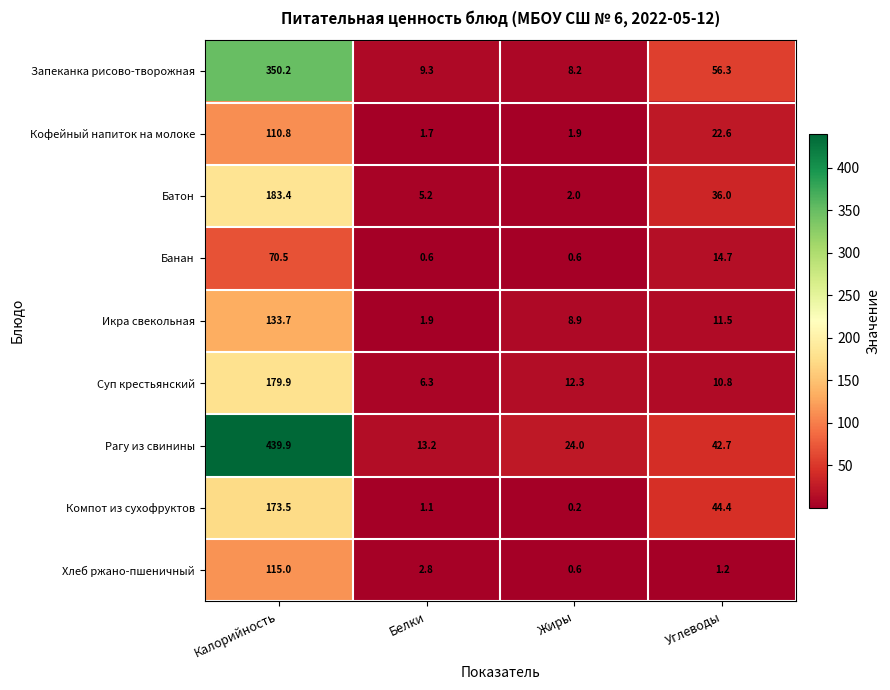

Where does the Банан series first go above 14?

Калорийность